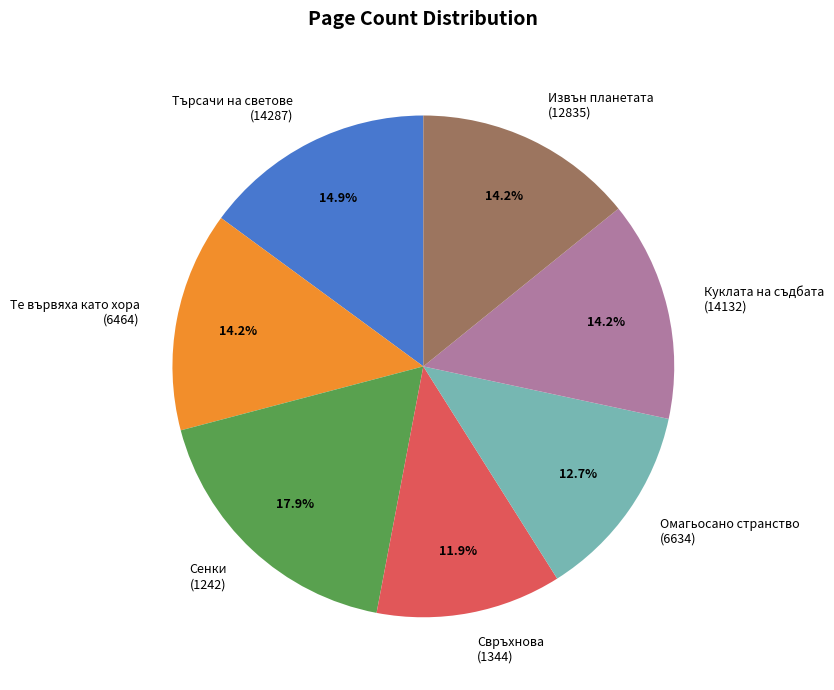

How many slices are in this pie chart?

7